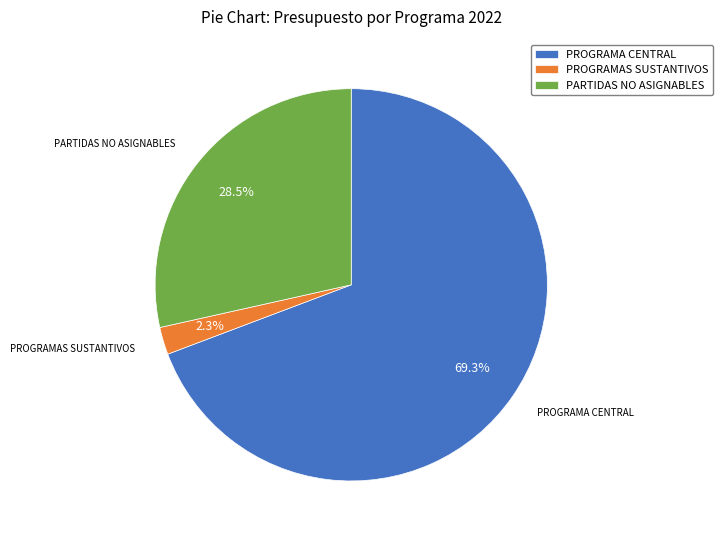

Combined, do PARTIDAS NO ASIGNABLES and PROGRAMA CENTRAL account for over 50%?

Yes